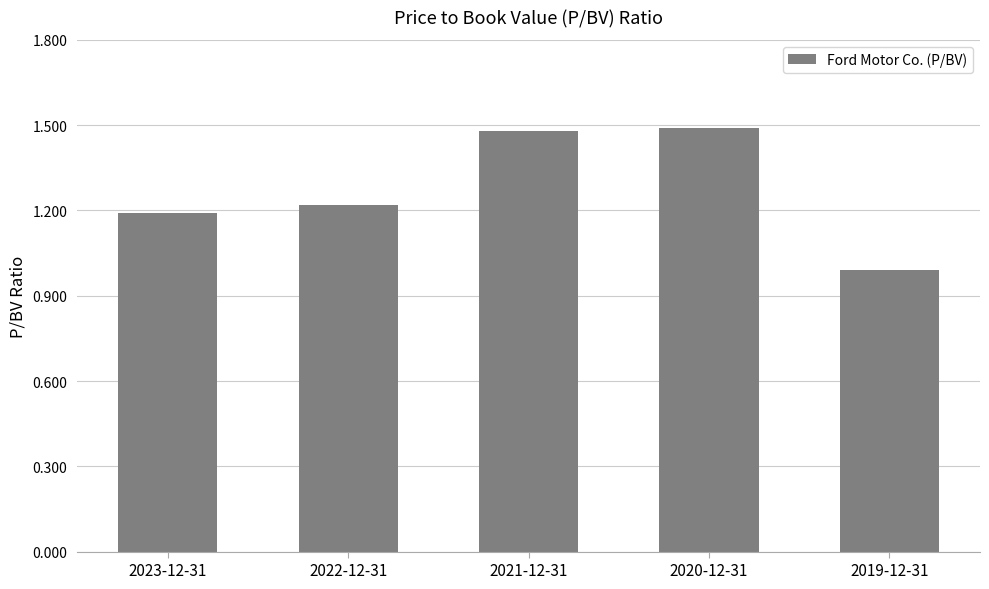

What is the value of the 5th bar from the left?

1.0